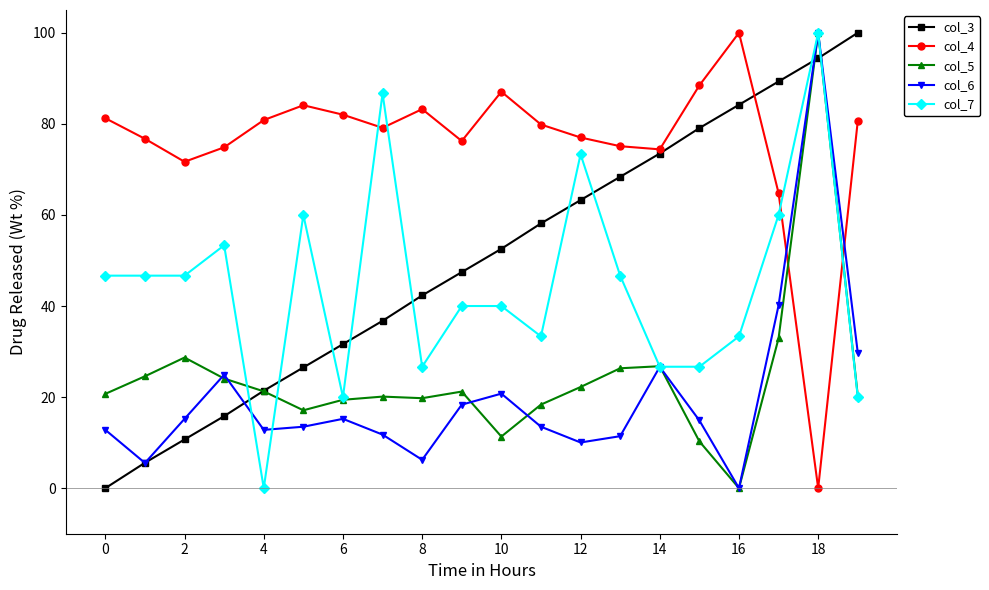

True or false: col_4 and col_6 intersect in this chart.

True